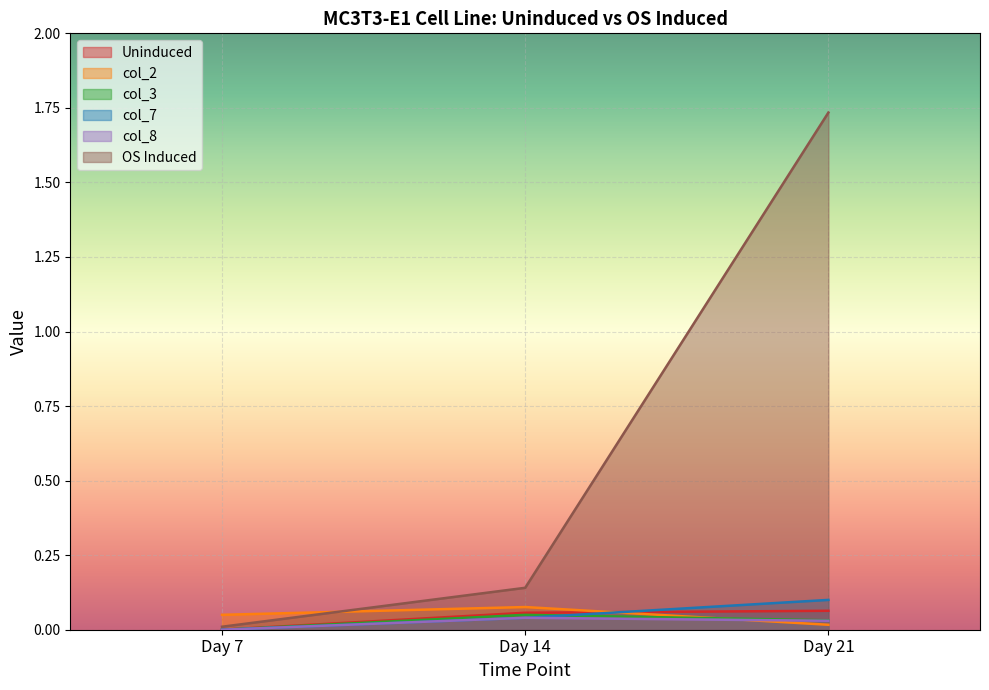

Count the col_3 values in the range 0 to 1.

3